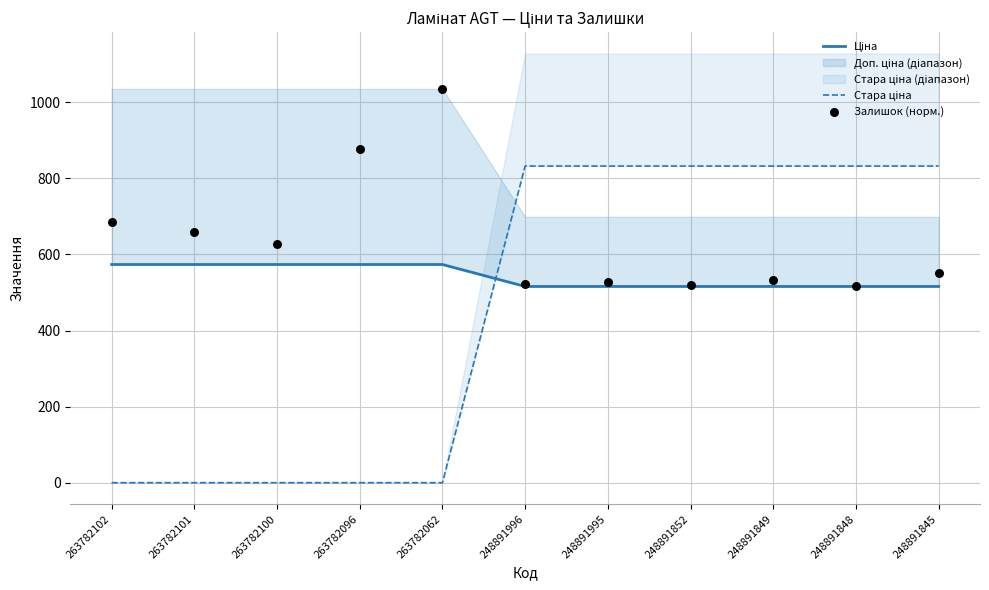

Which series contains the lowest Y value?

Стара ціна